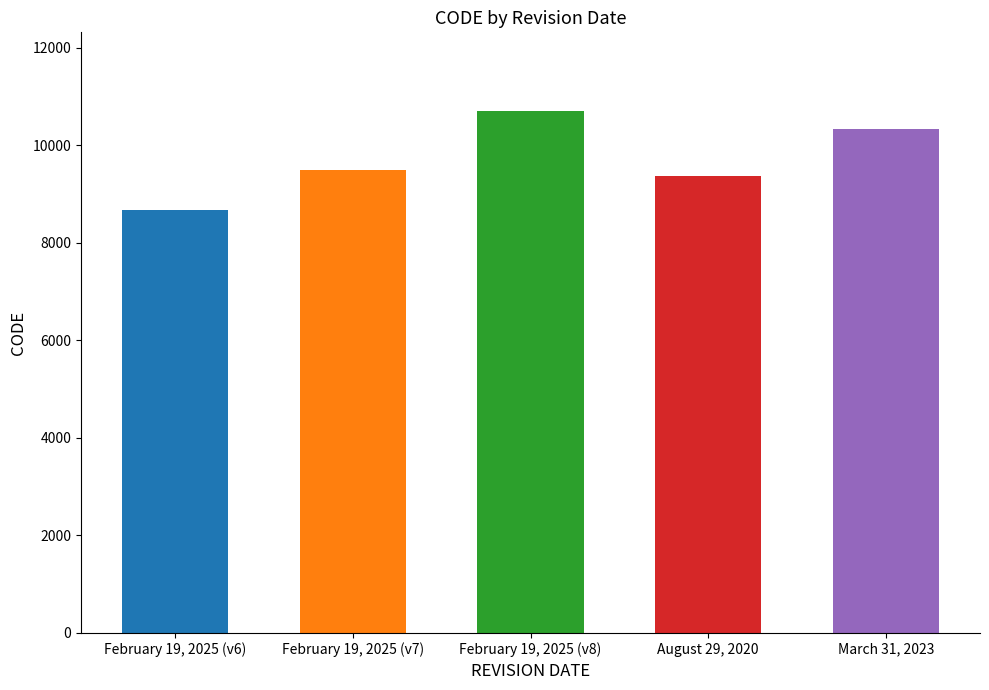

The chart shows a value of 10323 at March 31, 2023. True or false?

True